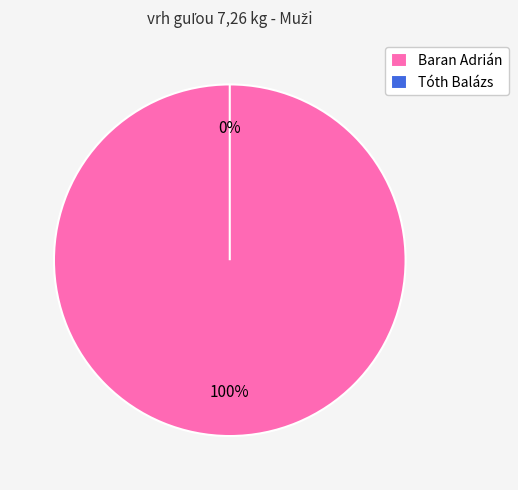

Rank the categories by value from highest to lowest.

Baran Adrián, Tóth Balázs